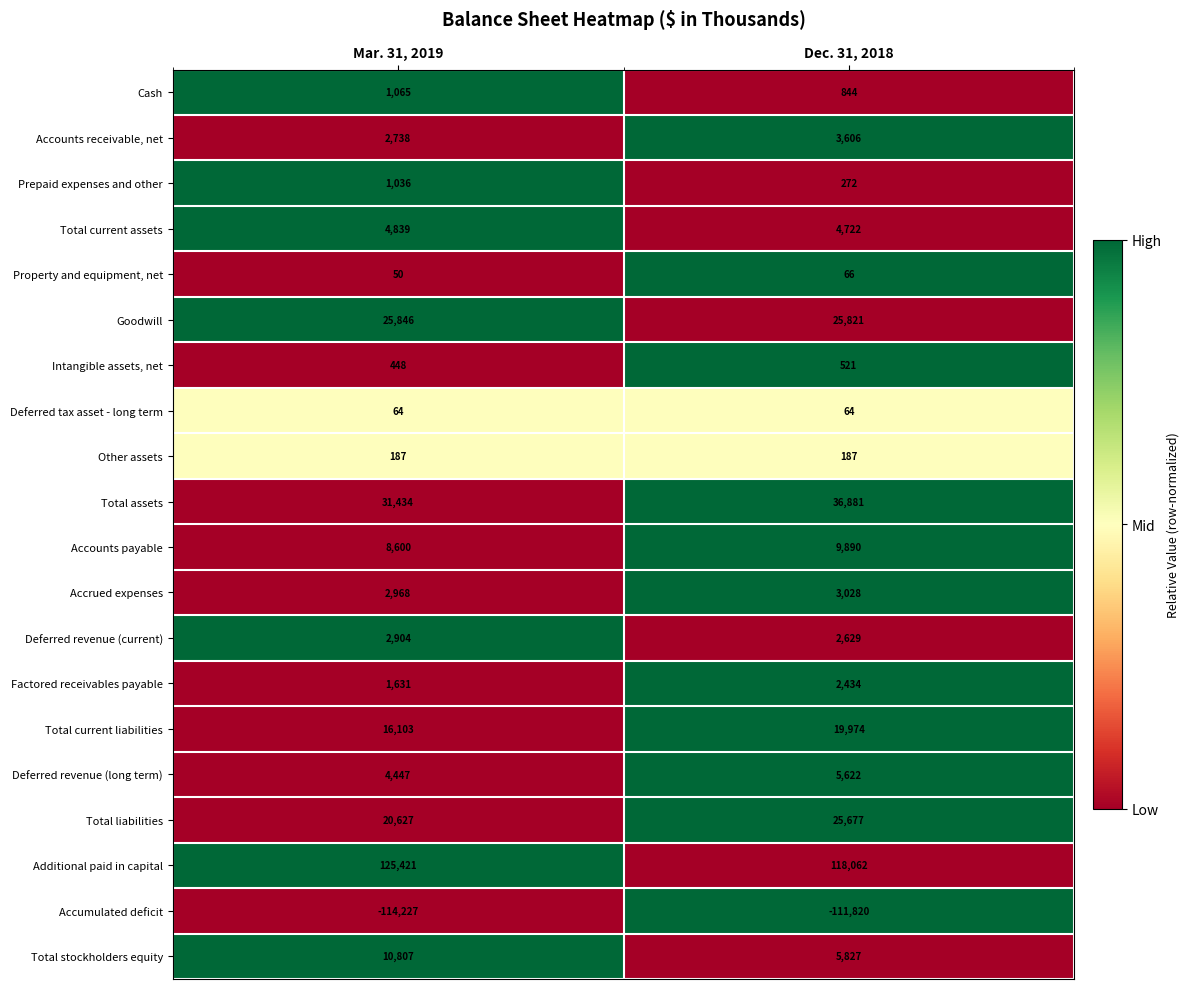

The Accrued expenses series shows 2968 at Mar. 31, 2019. True or false?

True